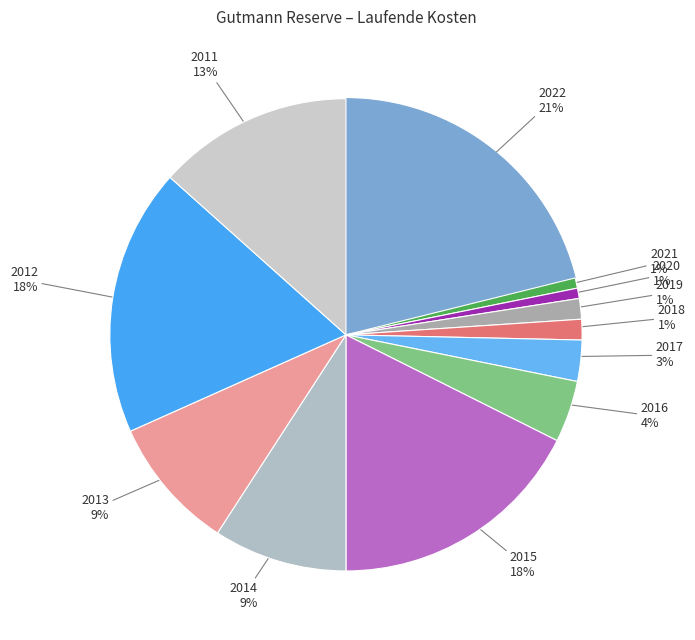

Count the number of slices in the pie.

12